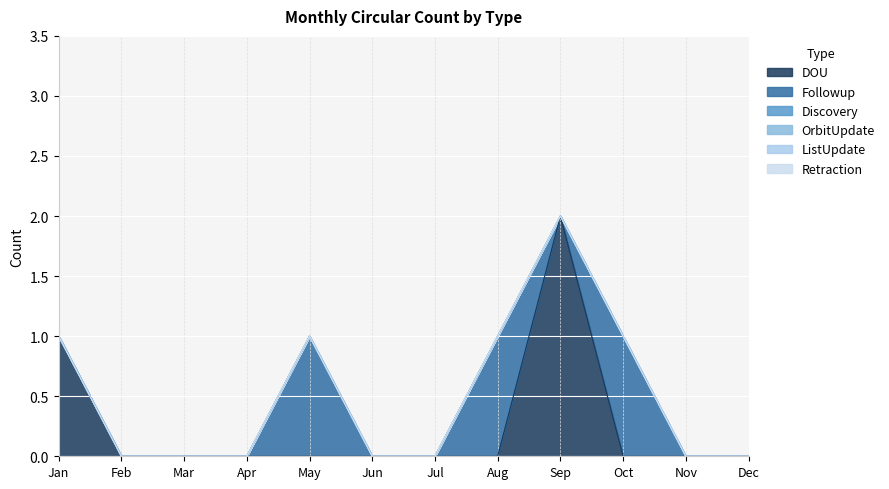

Which category has the highest value in the OrbitUpdate series?

Jan